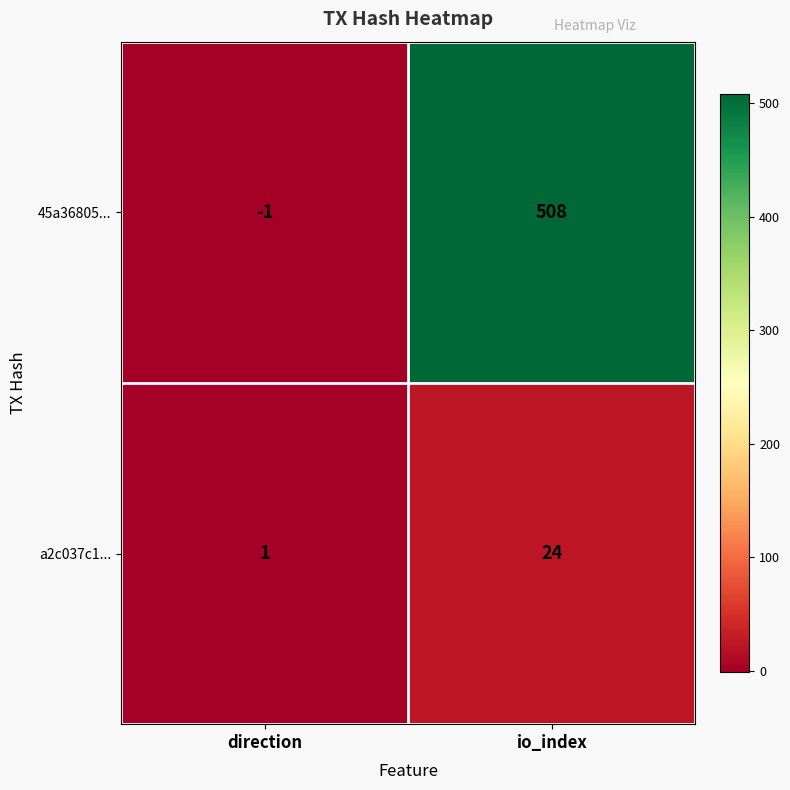

Which series has the largest range (max minus min)?

45a36805...